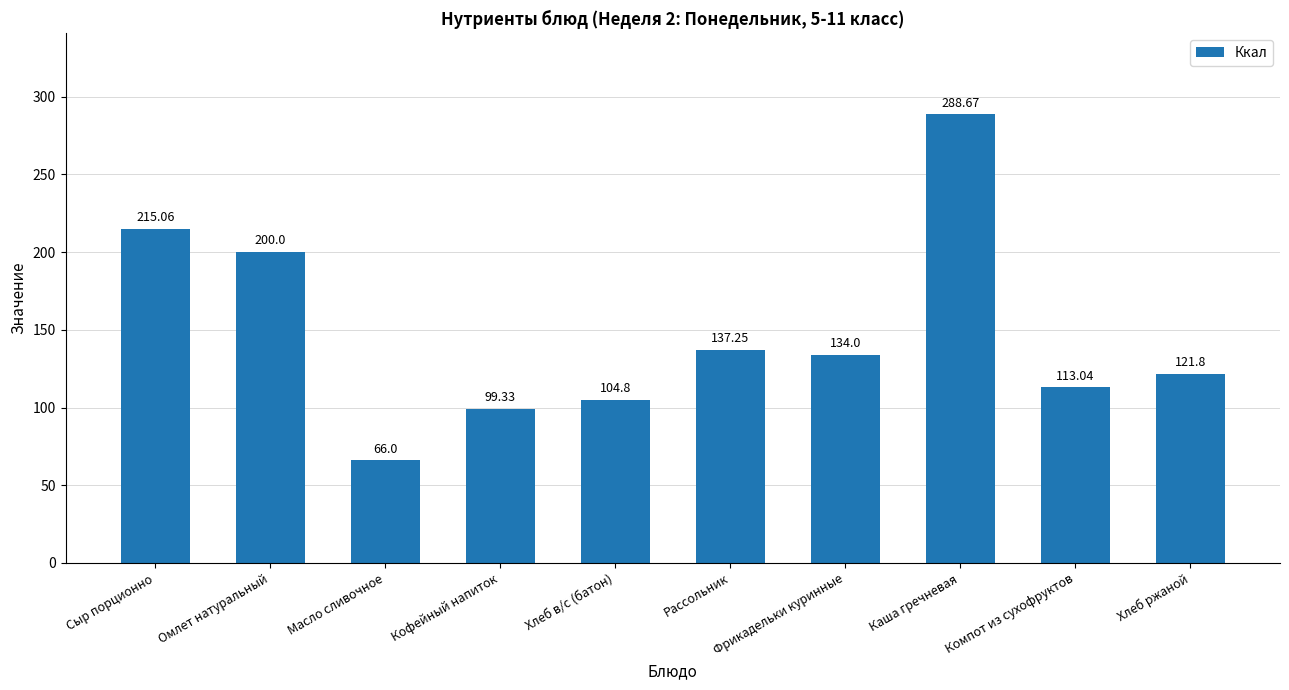

Rank the categories by value from lowest to highest.

Масло сливочное, Кофейный напиток, Хлеб в/с (батон), Компот из сухофруктов, Хлеб ржаной, Фрикадельки куринные, Рассольник, Омлет натуральный, Сыр порционно, Каша гречневая